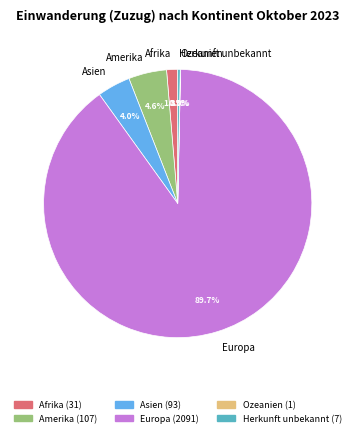

Which slice represents more than half of the pie?

Europa